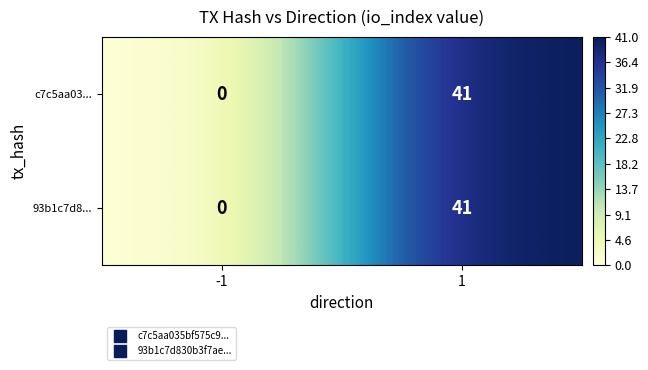

Reading left to right, list all the values displayed in this chart.

c7c5aa03...: 0	41
93b1c7d8...: 0	41